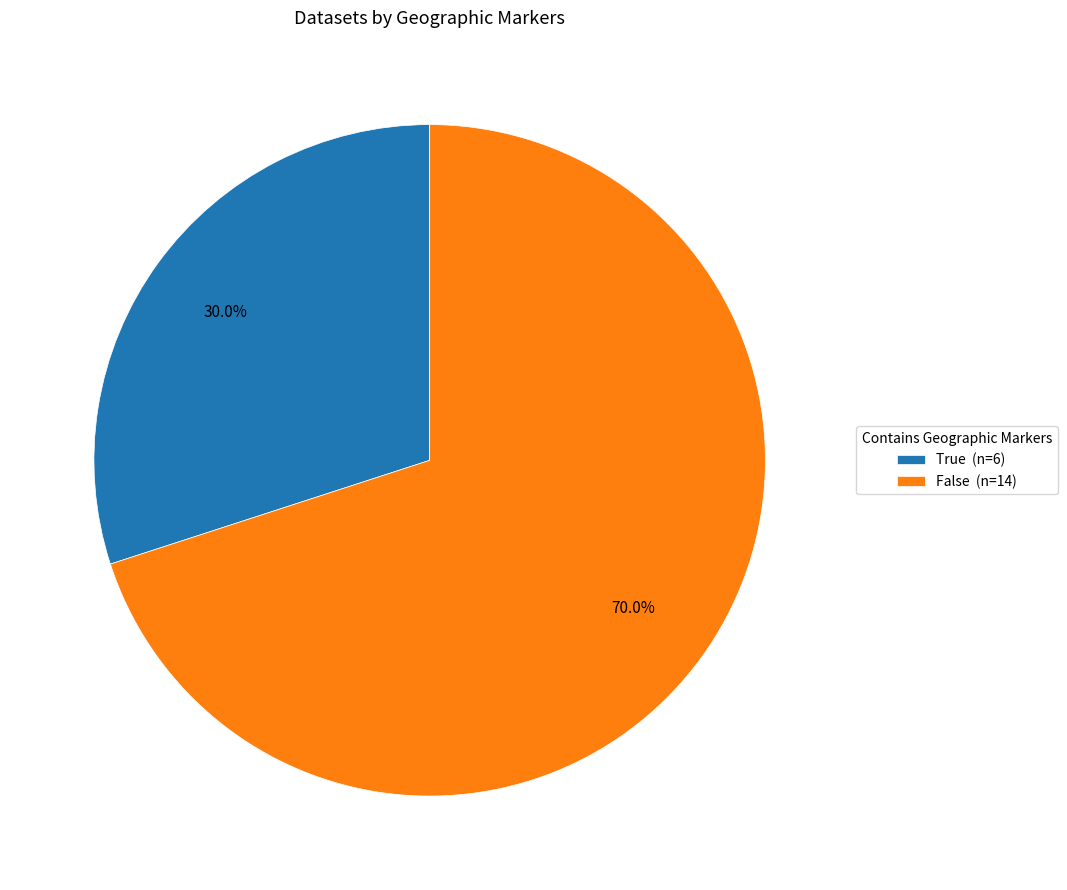

Does False represent more than half of the total?

Yes